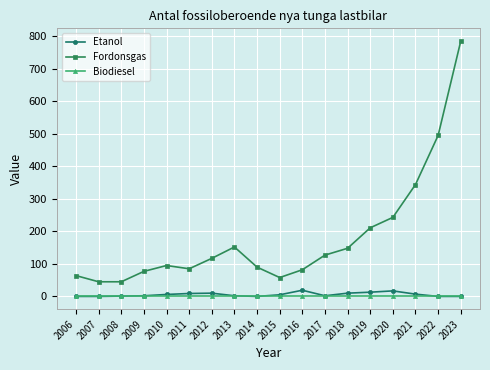

The Fordonsgas series shows 138 at 2014. True or false?

False